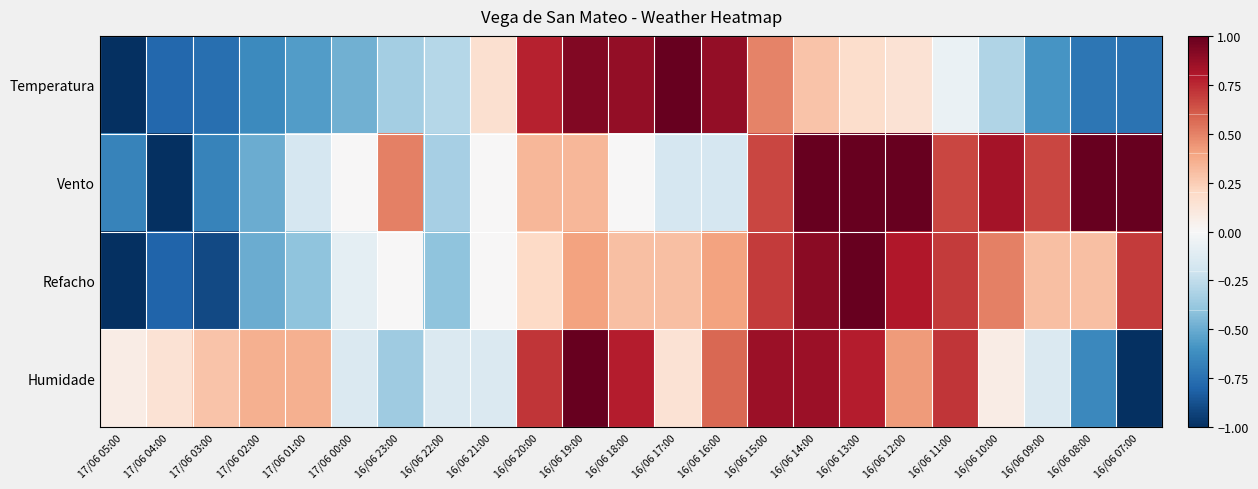

How many distinct data groups are displayed?

4